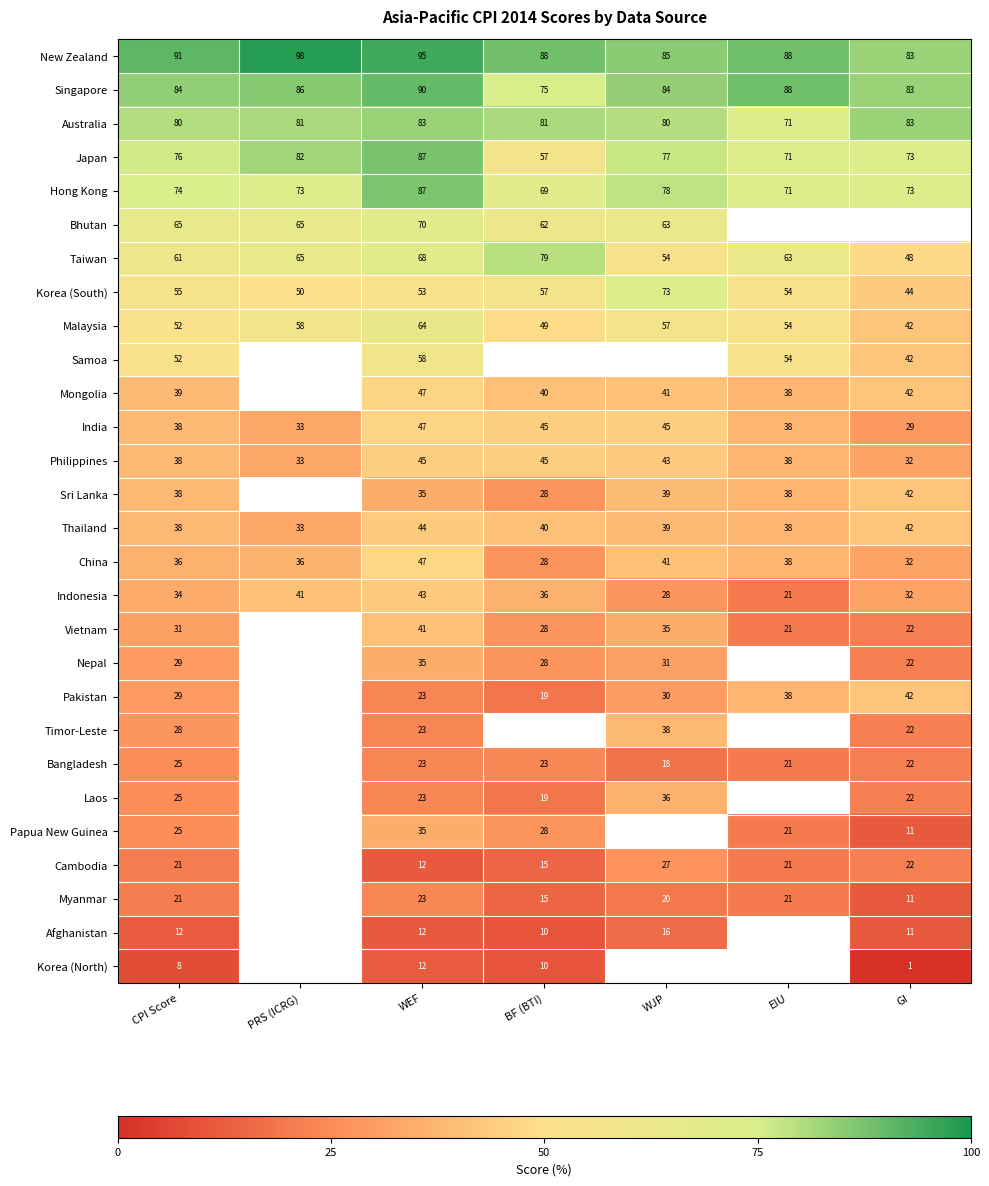

What is the sum of all Korea (South) values?

386